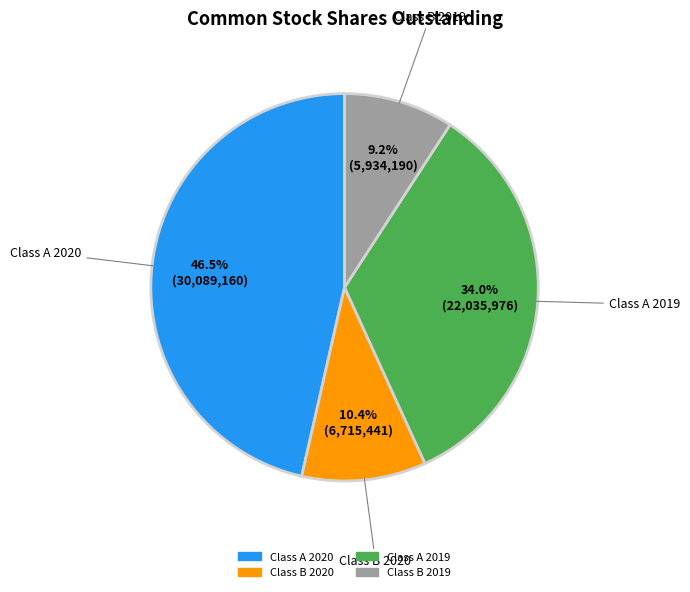

How many segments does this pie chart have?

4